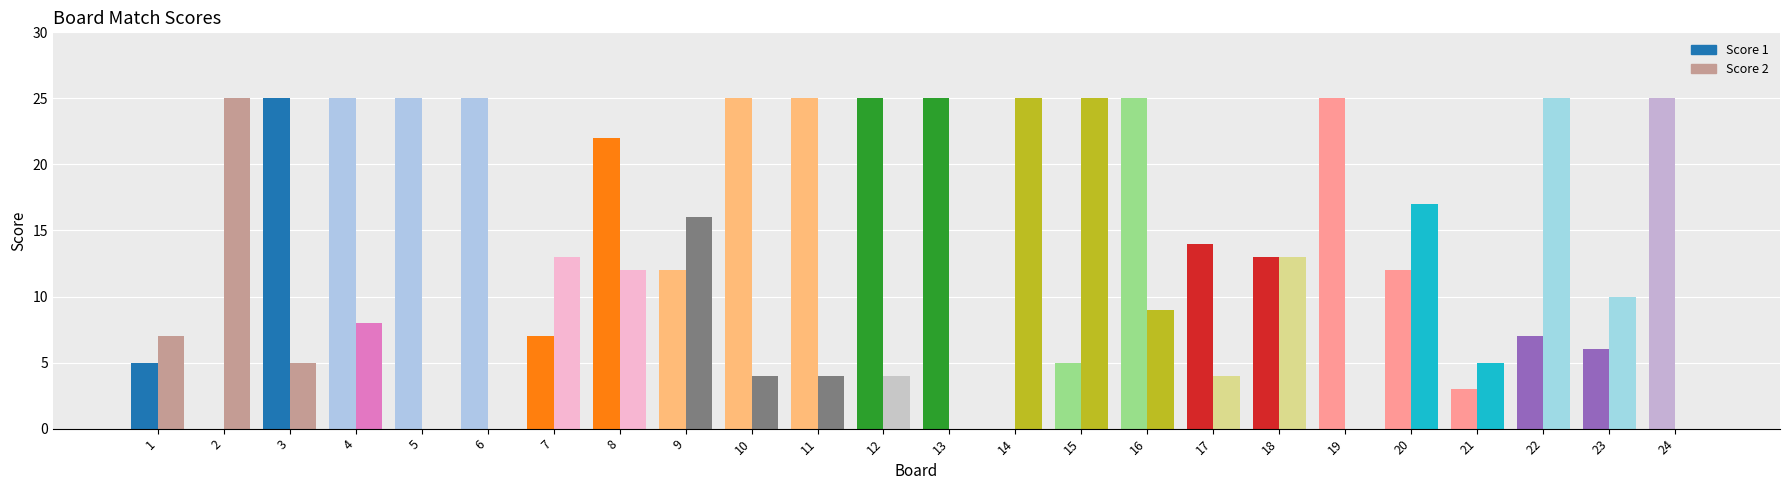

At which category is the sum across all series the highest?

8